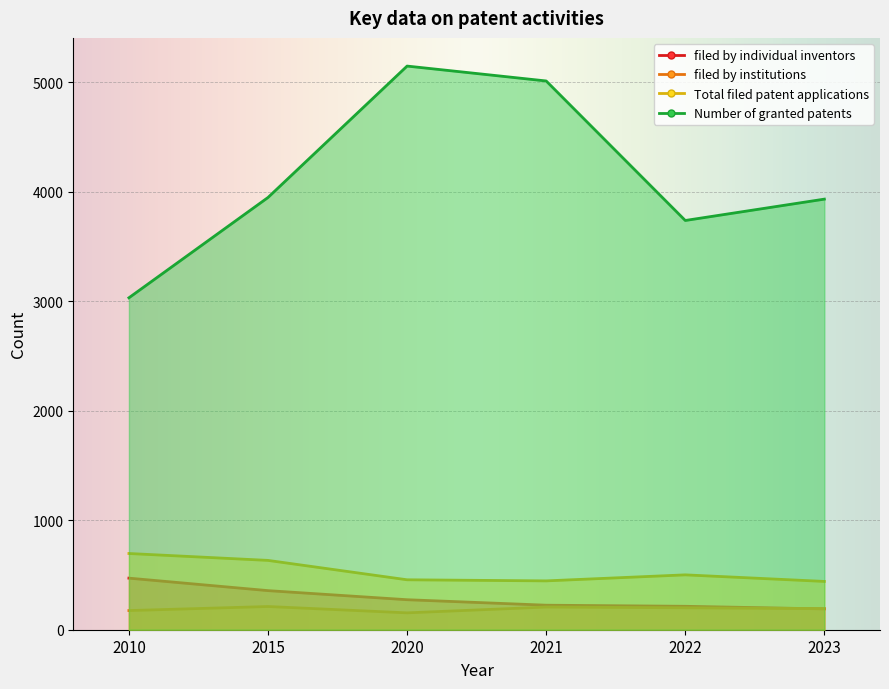

Which series has the widest spread of values?

Number of granted patents